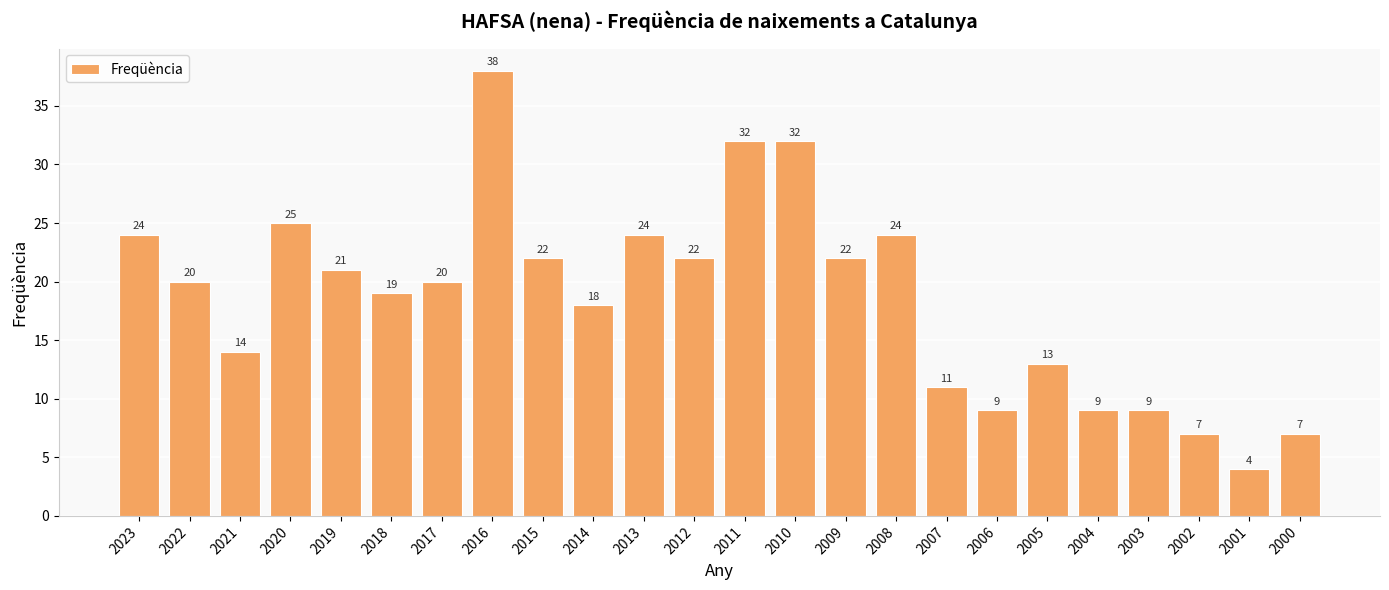

Count the number of categories in the chart.

24